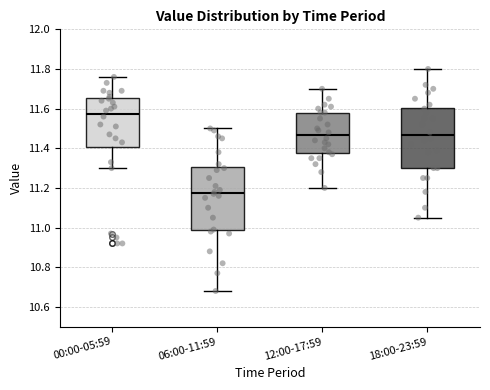

Which box's median line is the highest?

00:00-05:59